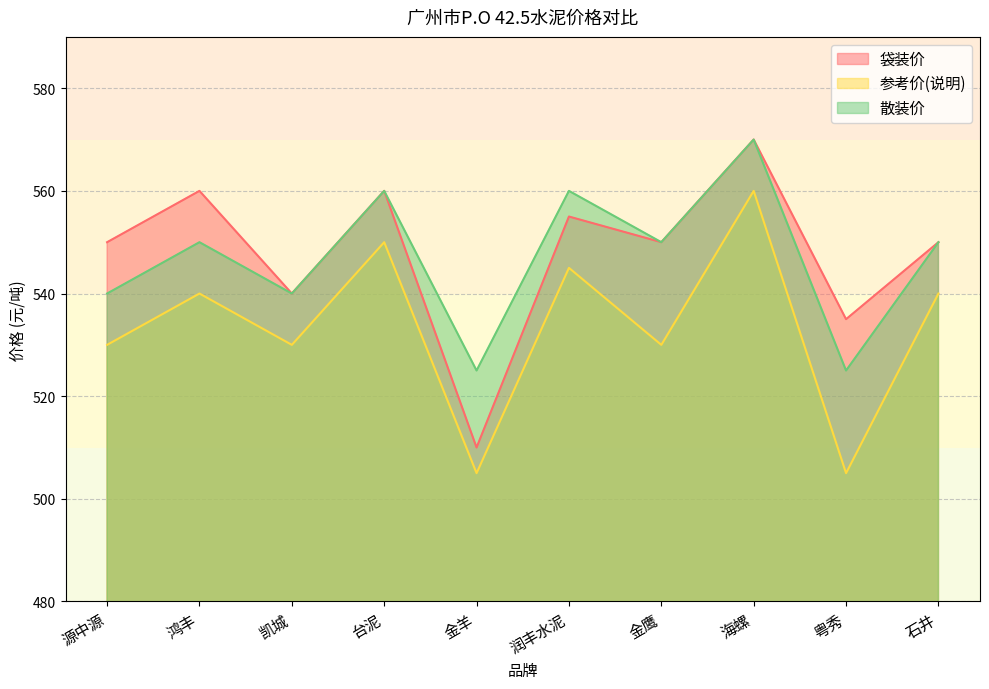

What is the greatest value displayed?

570